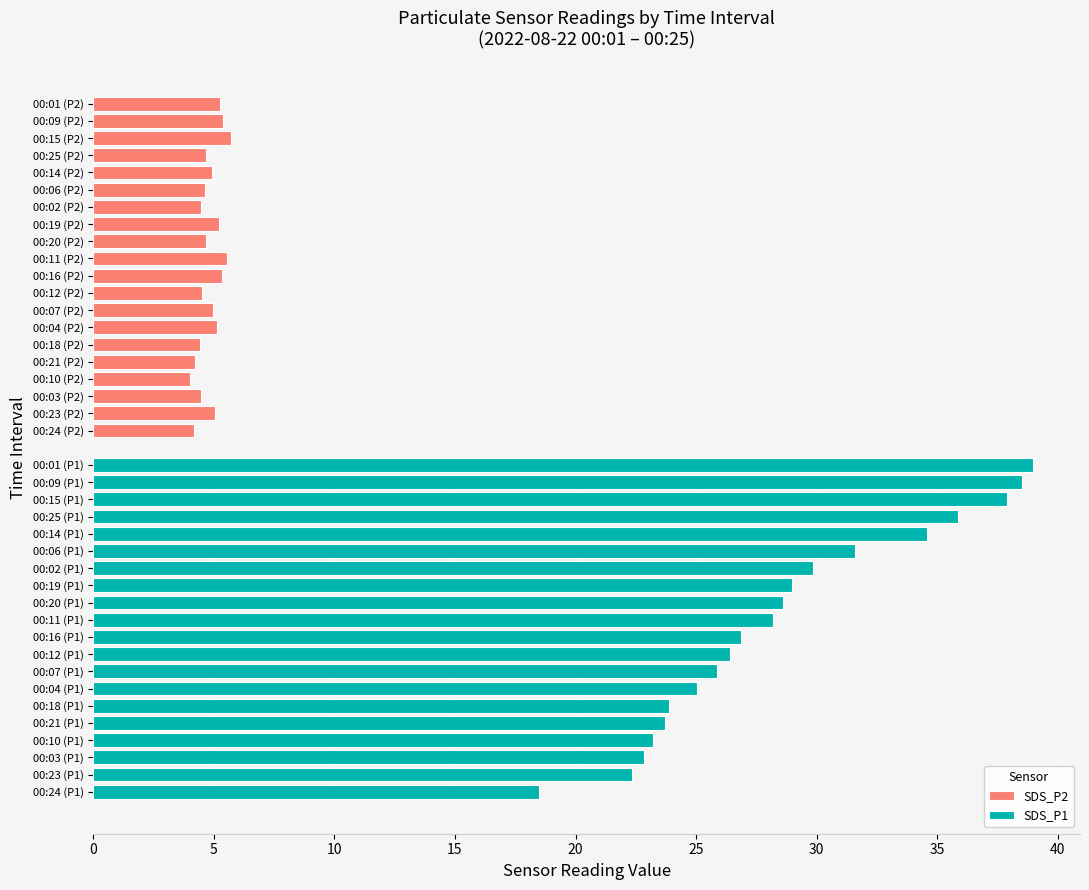

Rank the series at 35 from lowest to highest value.

SDS_P2, SDS_P1